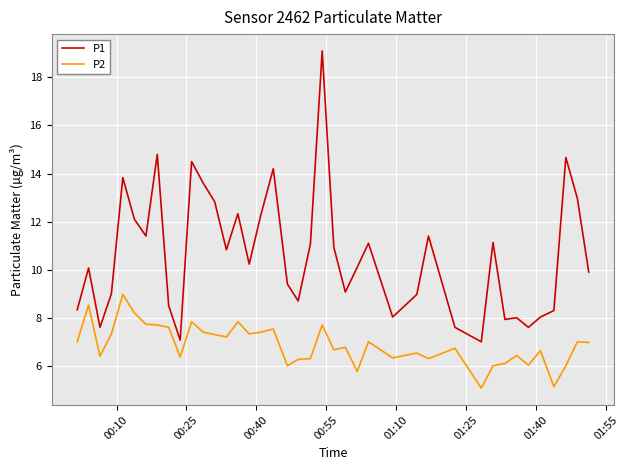

Is this an area chart (filled region under the line)?

No